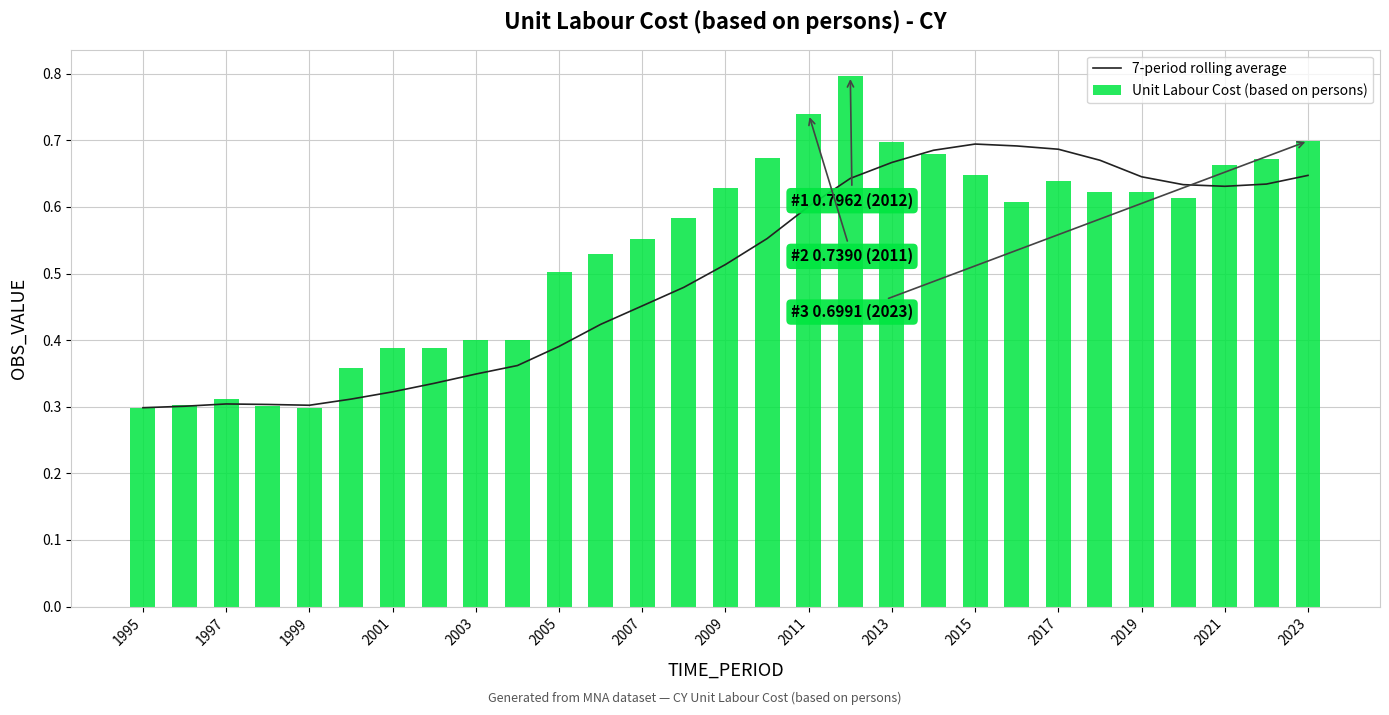

At how many categories does at least one series exceed 0?

29